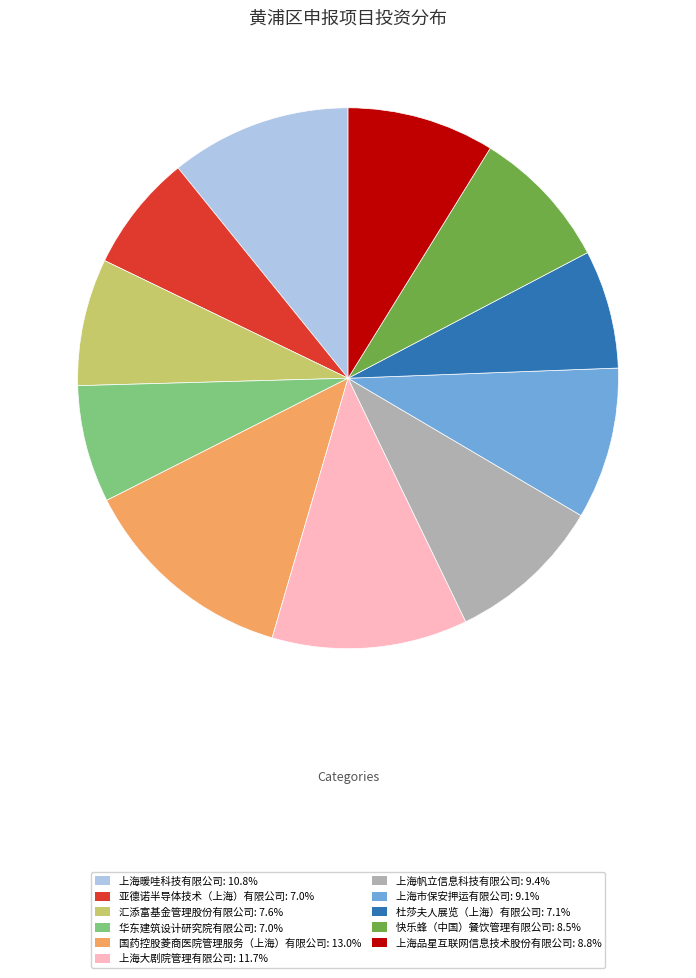

Is the sum of 上海帆立信息科技有限公司 and 华东建筑设计研究院有限公司 greater than half?

No